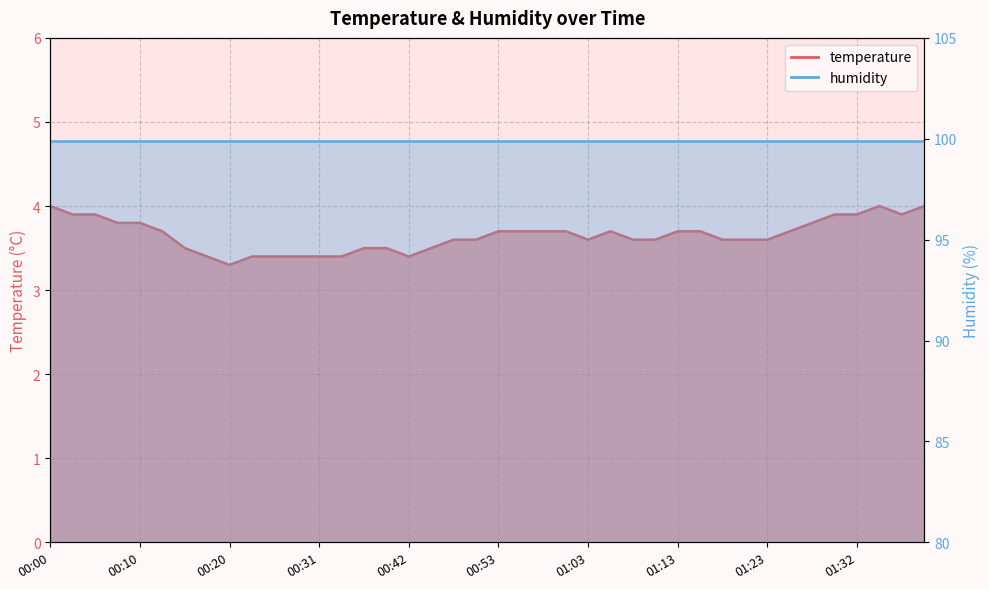

What position from the left is 00:31?

13